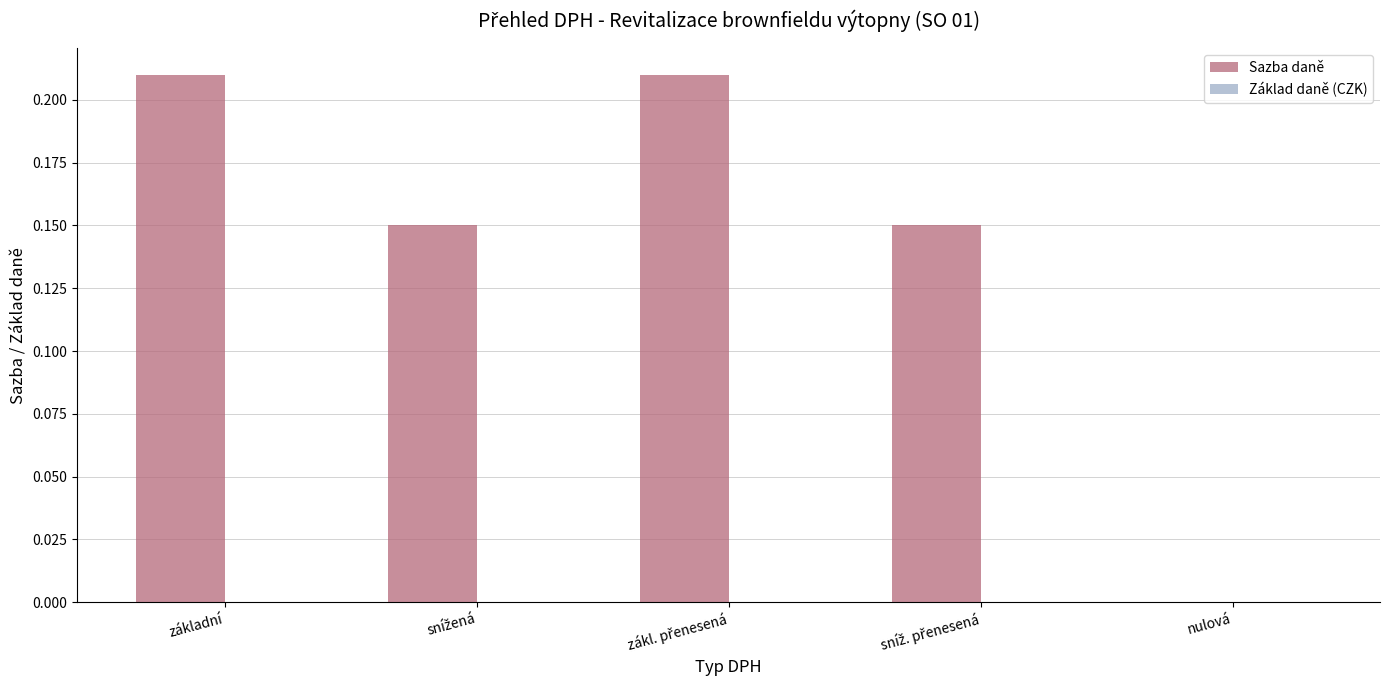

Is it true that the value at nulová is 0.1?

False